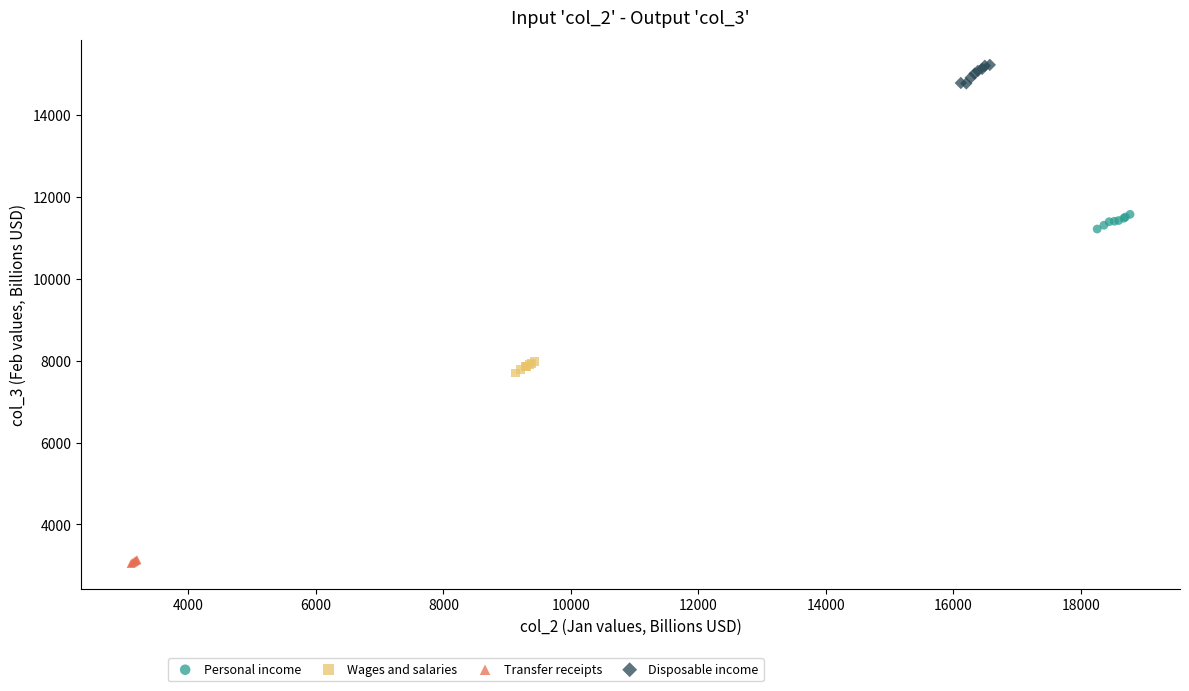

Which series reaches the maximum Y coordinate?

Disposable income